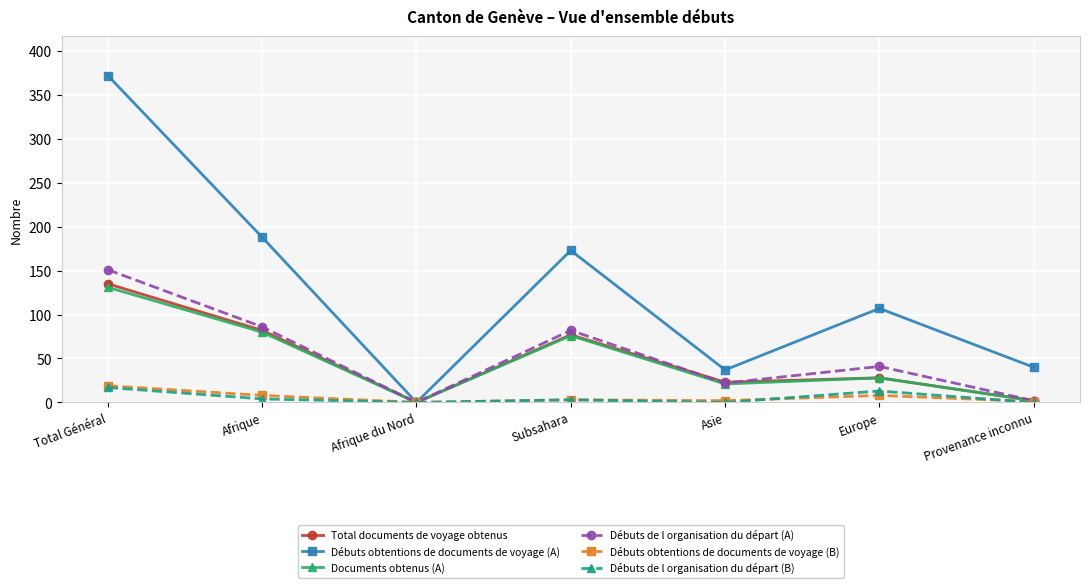

The Débuts obtentions de documents de voyage (A) series shows 188 at Afrique. True or false?

True